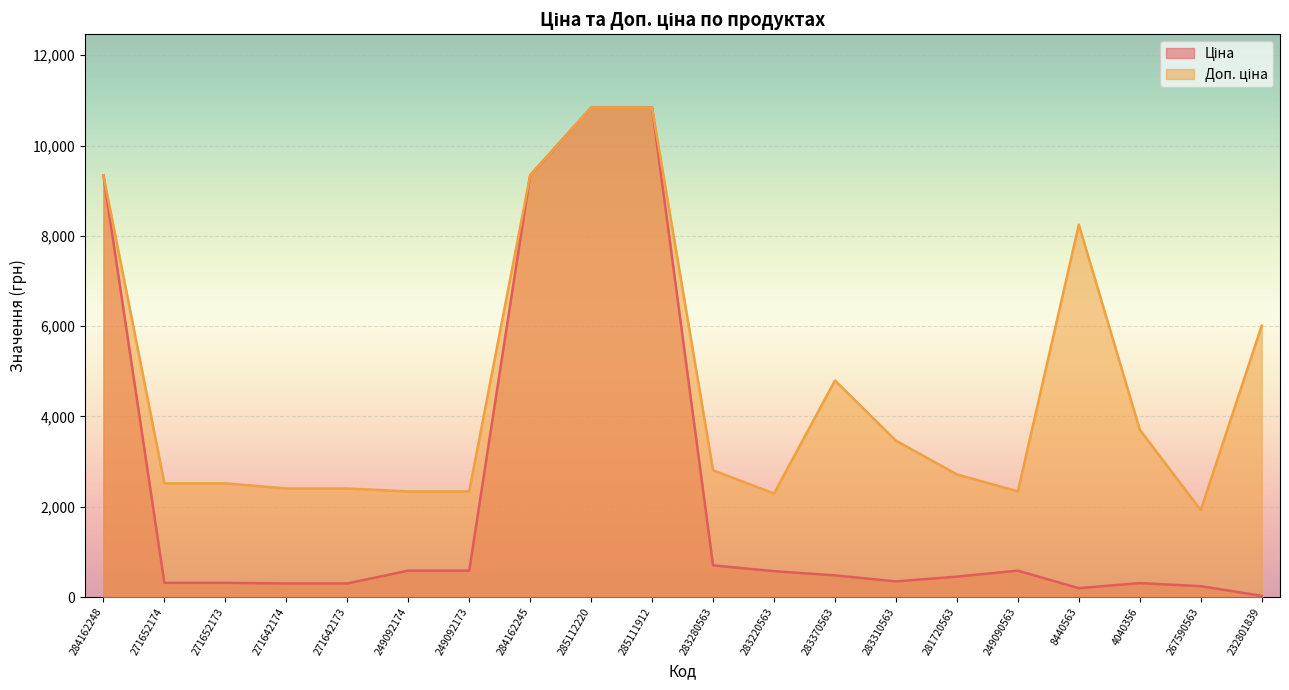

How many lines are shown in the chart?

2